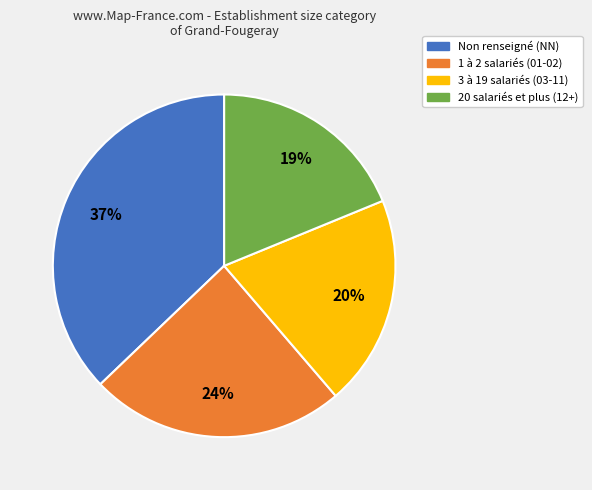

Is there a majority slice in this chart?

No